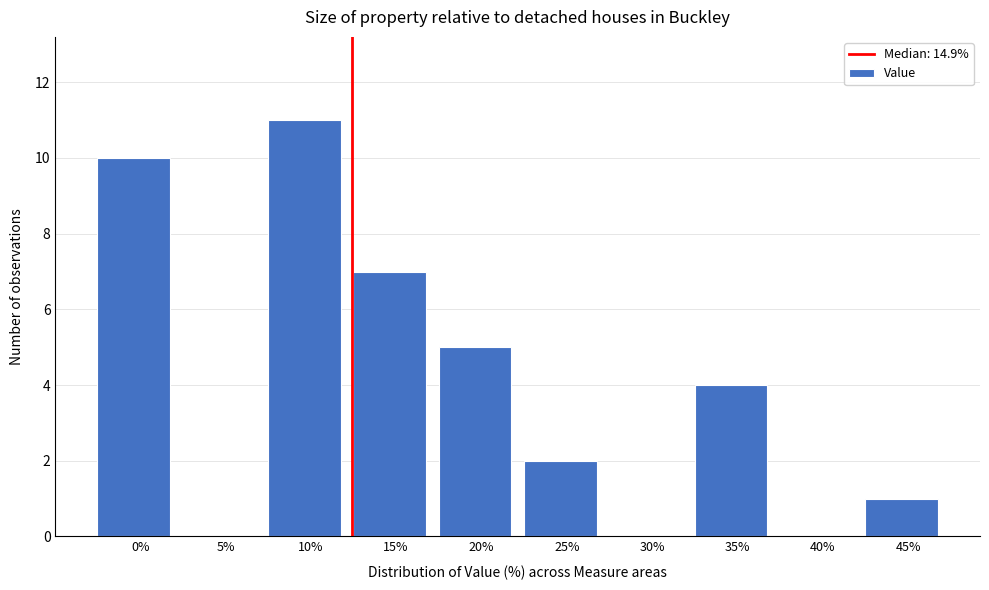

Reading left to right, extract all data points from this chart.

0%=10	5%=0	10%=11	15%=7	20%=5	25%=2	30%=0	35%=4	40%=0	45%=1